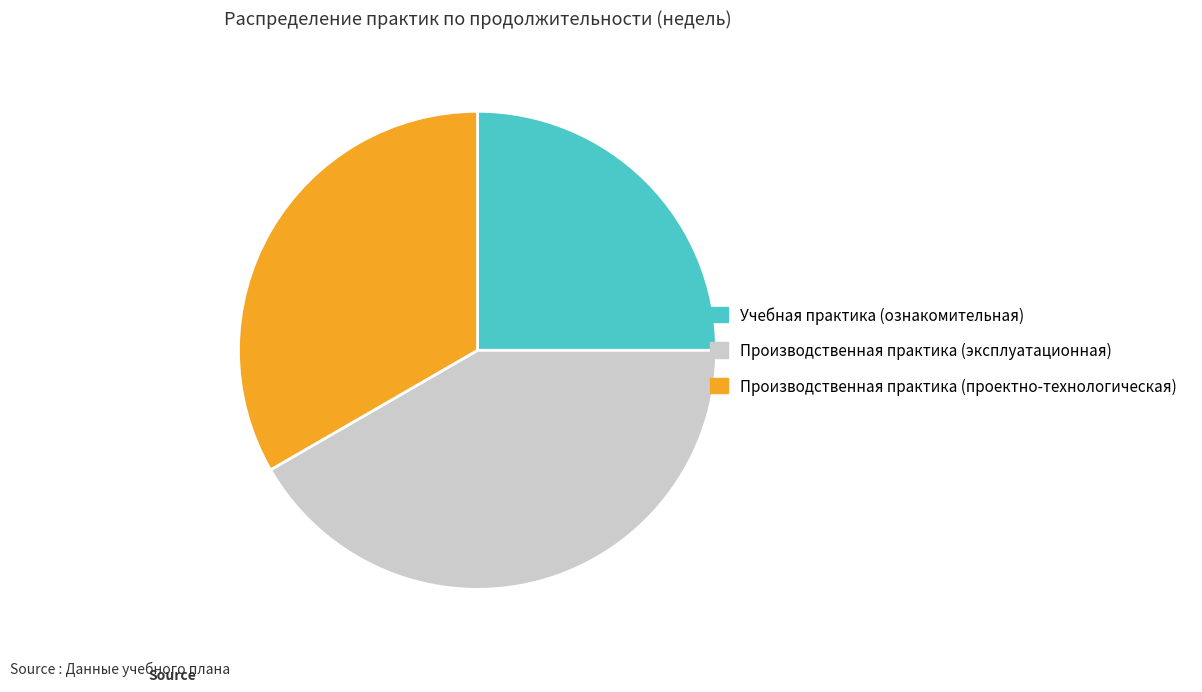

Rank the categories by value from highest to lowest.

Производственная практика (эксплуатационная), Производственная практика (проектно-технологическая), Учебная практика (ознакомительная)